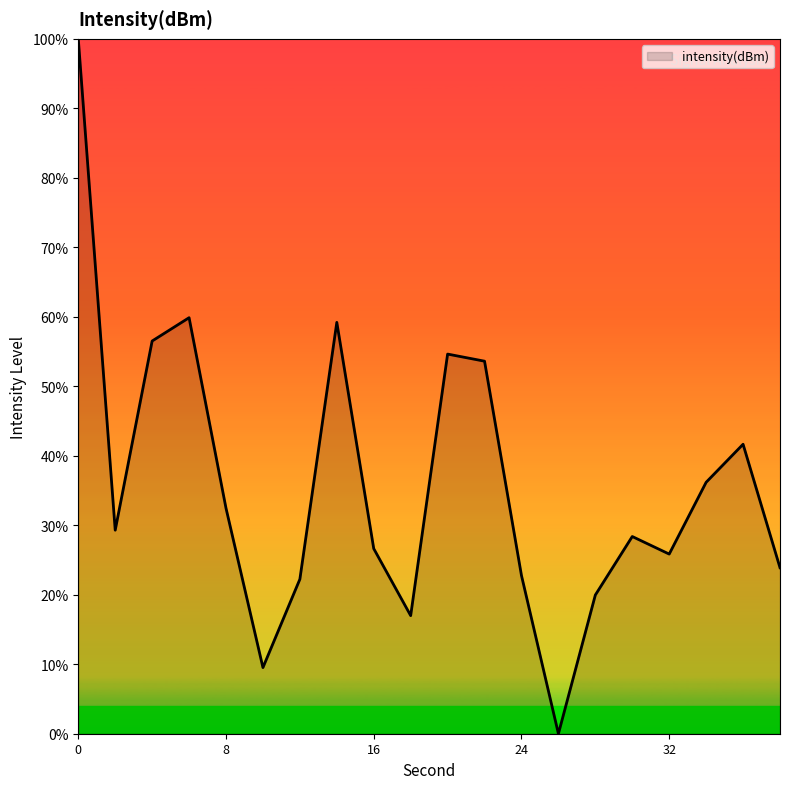

What is the greatest value displayed?

100.0